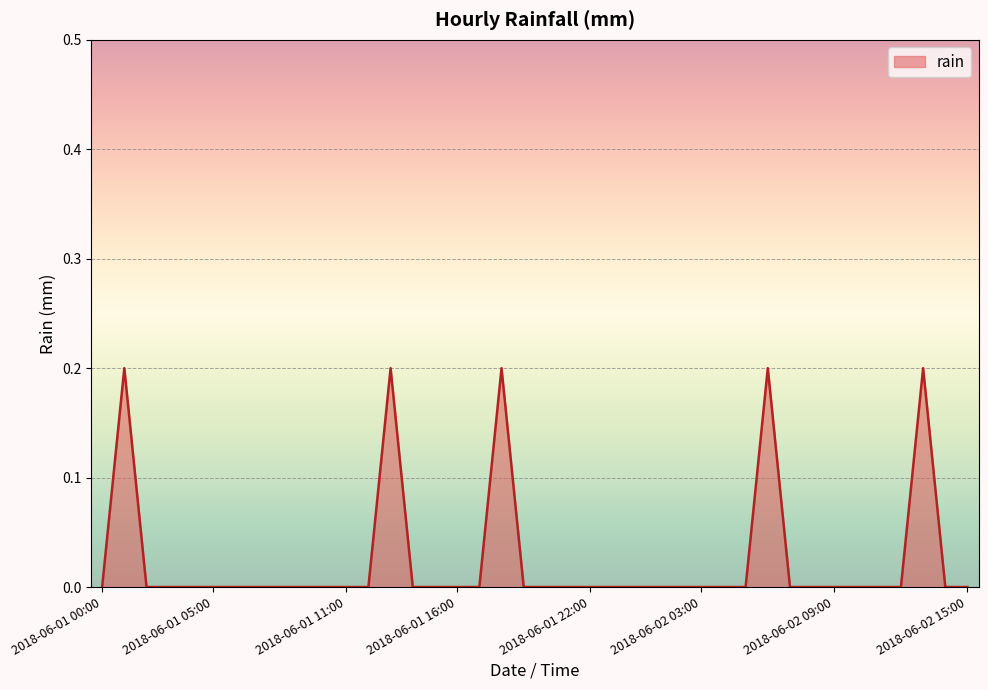

How many lines are shown in the chart?

1